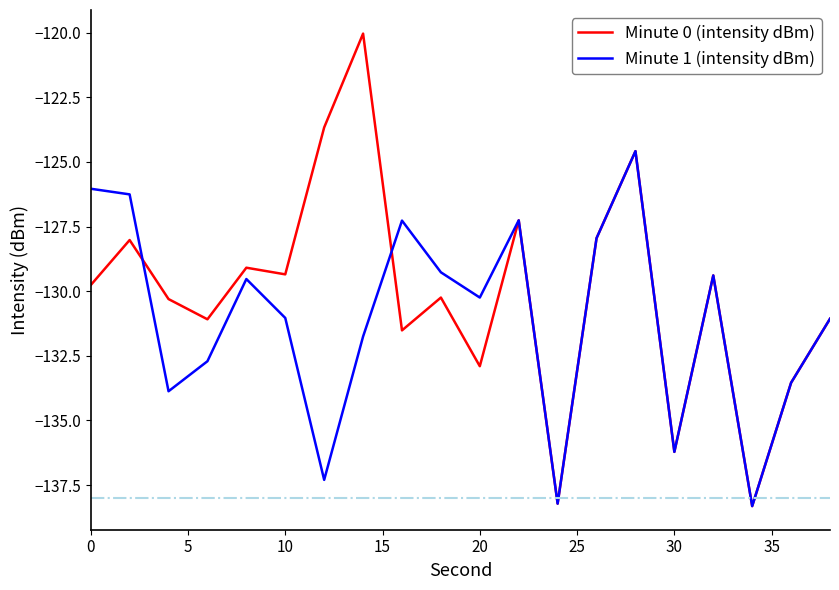

Which series has the widest spread of values?

Minute 0 (intensity dBm)